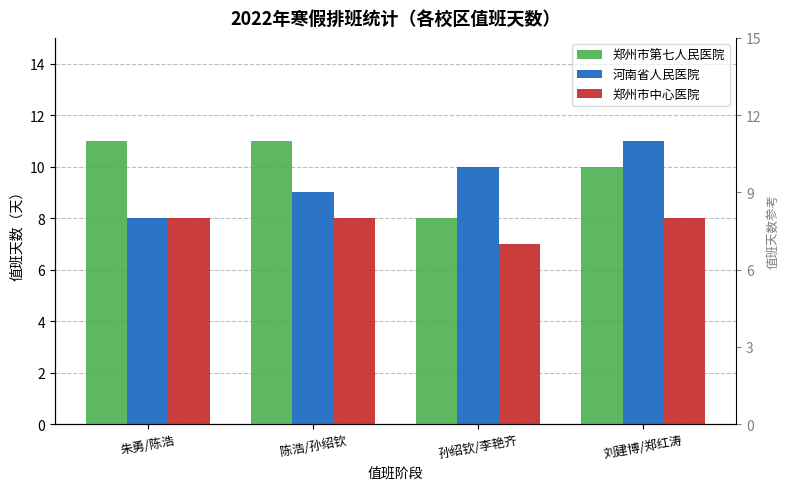

What is the greatest value displayed?

11